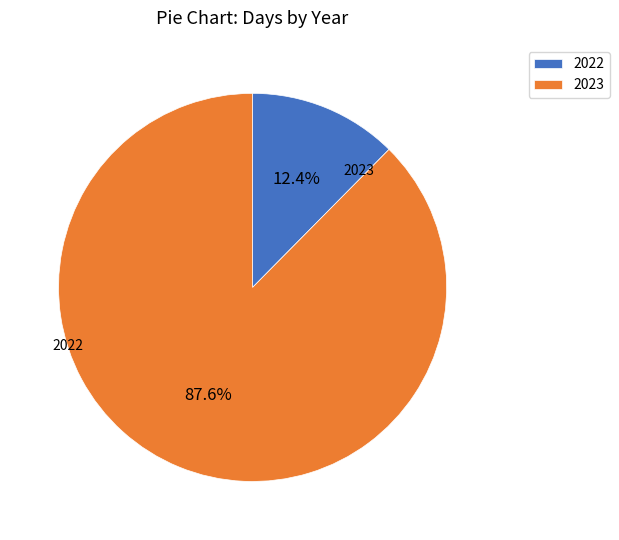

Which category has the biggest portion of the pie?

2023